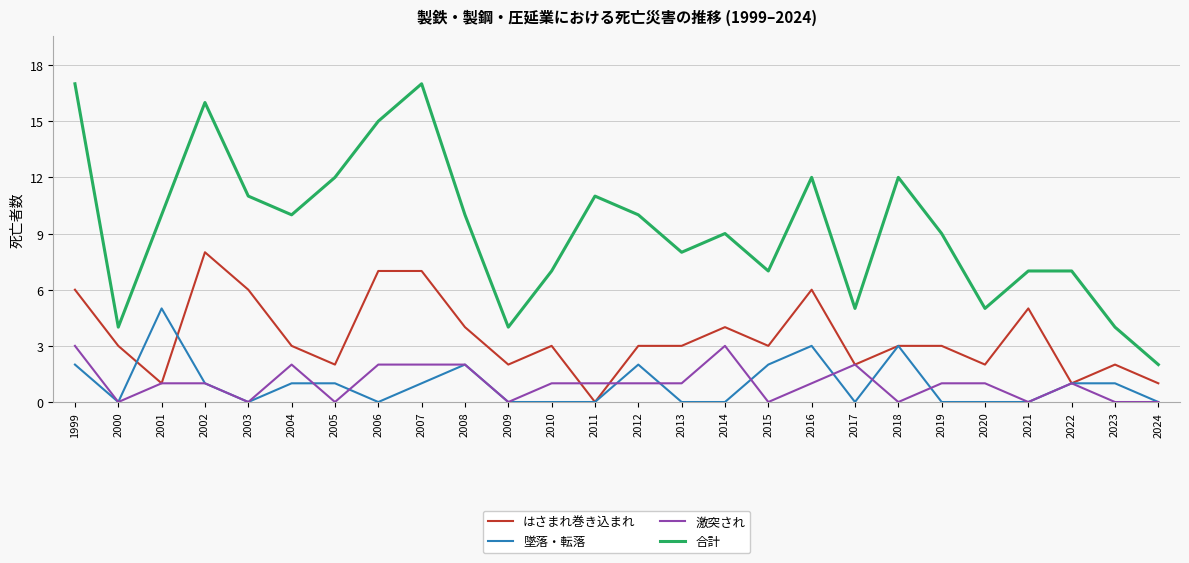

Is this an area chart (filled region under the line)?

No